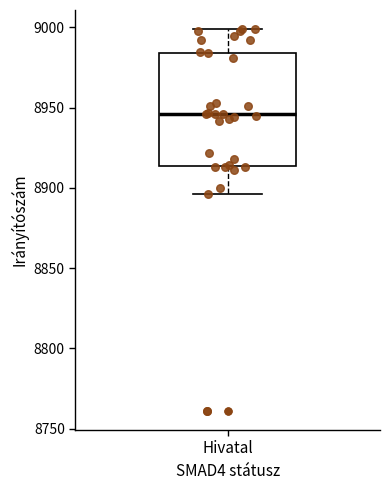

Read this box plot against the y-axis: the position of the median line, the range covered by the box, and the ends of both whiskers. The values are not printed on the chart, so give them approximately, as read against the axis.

median 8945, box 8915 to 8985, whiskers 8895 to 9000